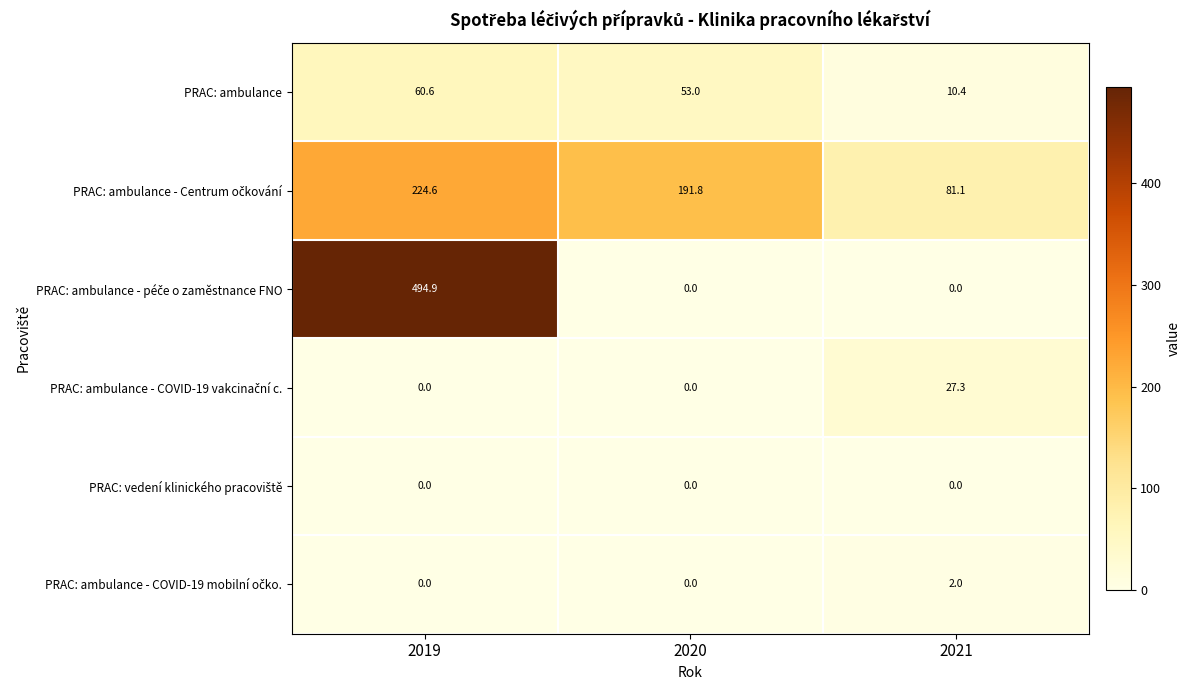

What is the spread (max minus min) of values at 2019?

494.9